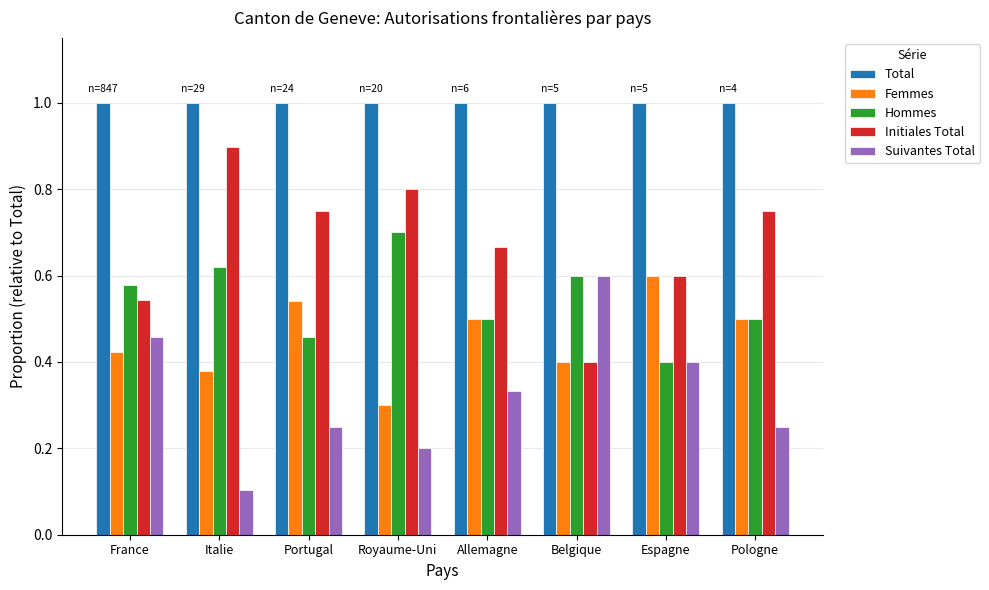

What is the total value across all series at Royaume-Uni?

3.0